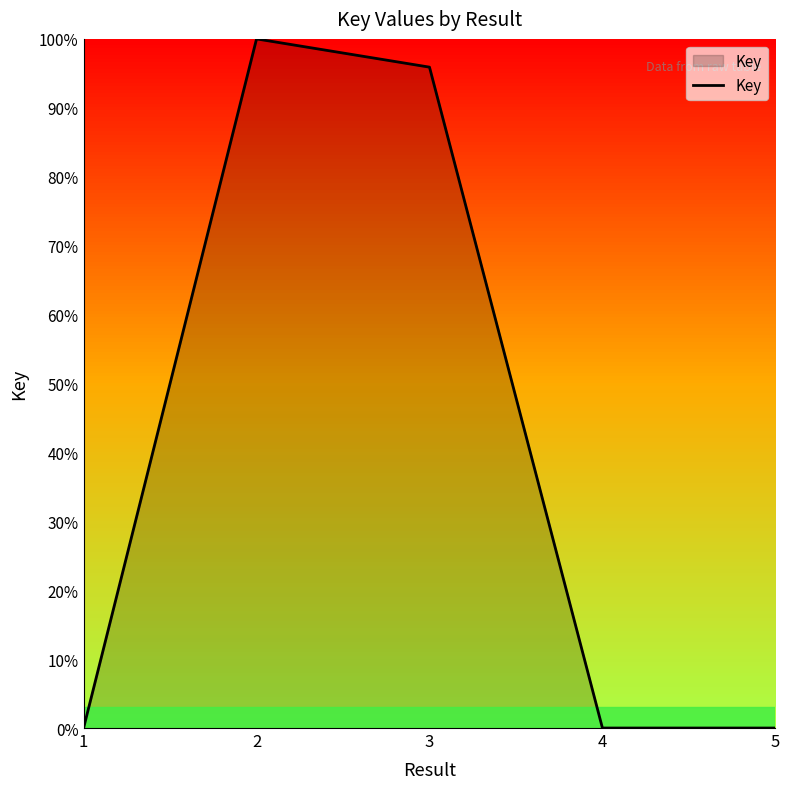

The value at 3 is 1.4. True or false?

False